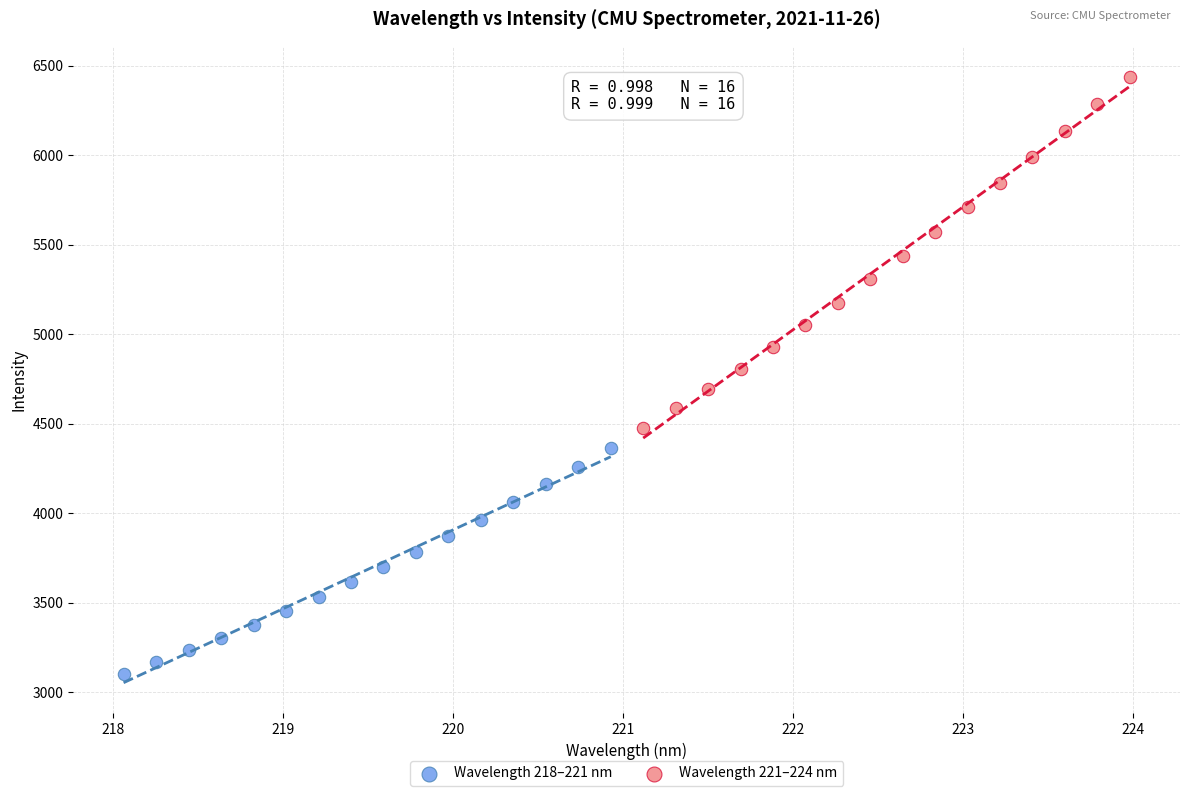

Which series reaches the maximum Y coordinate?

Wavelength 221–224 nm